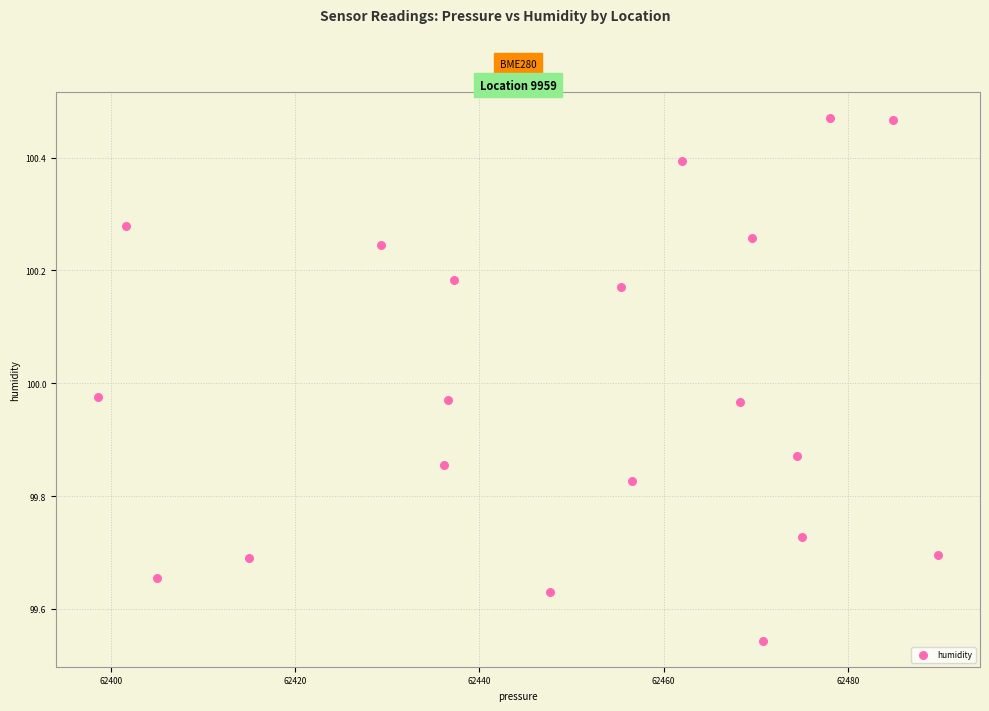

What is the range of Y values (max minus min)?

0.9